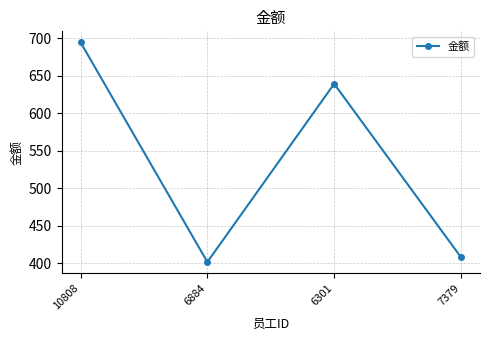

Does the chart have visible grid lines?

Yes